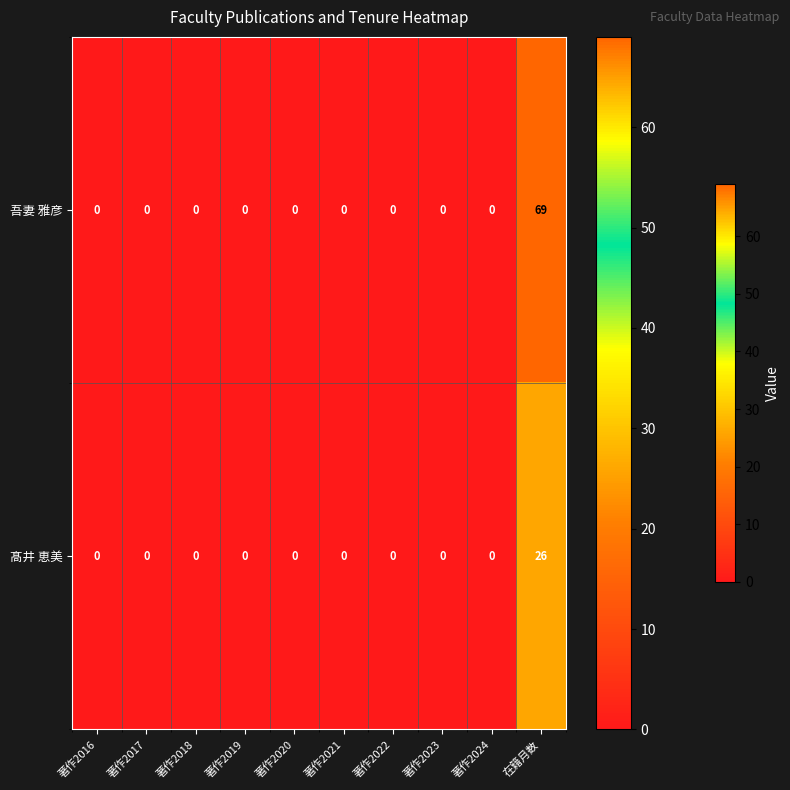

At how many categories does at least one series exceed 5?

1